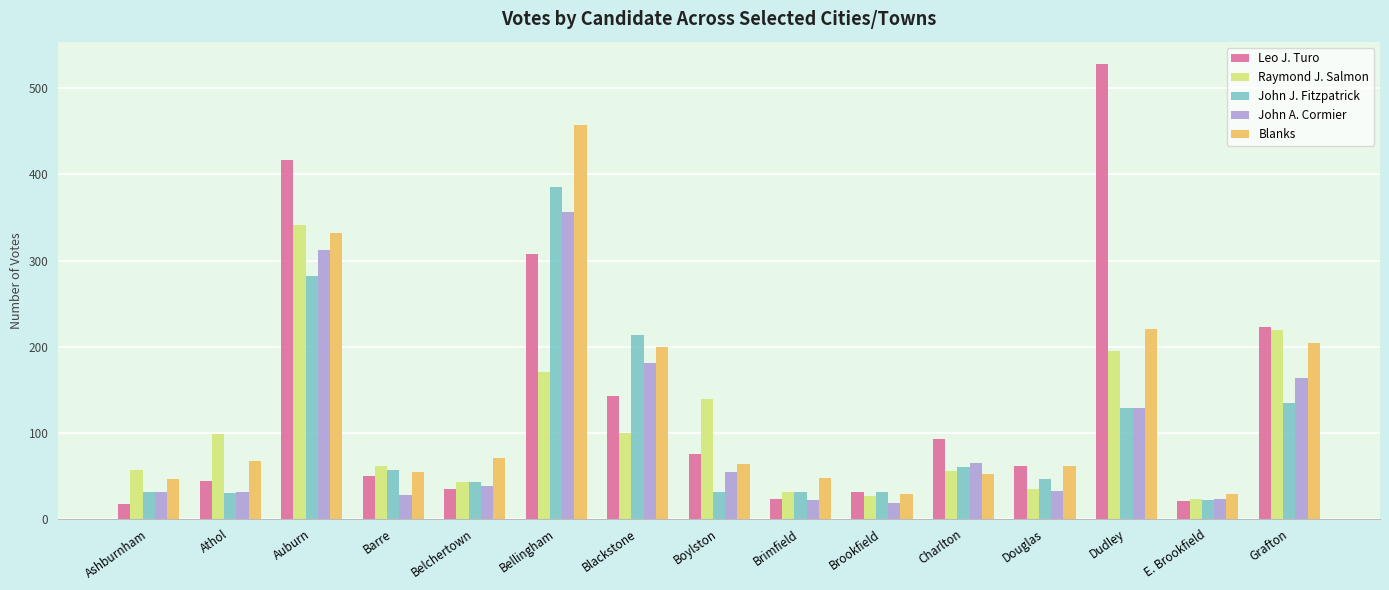

At how many categories does at least one series exceed 511?

1